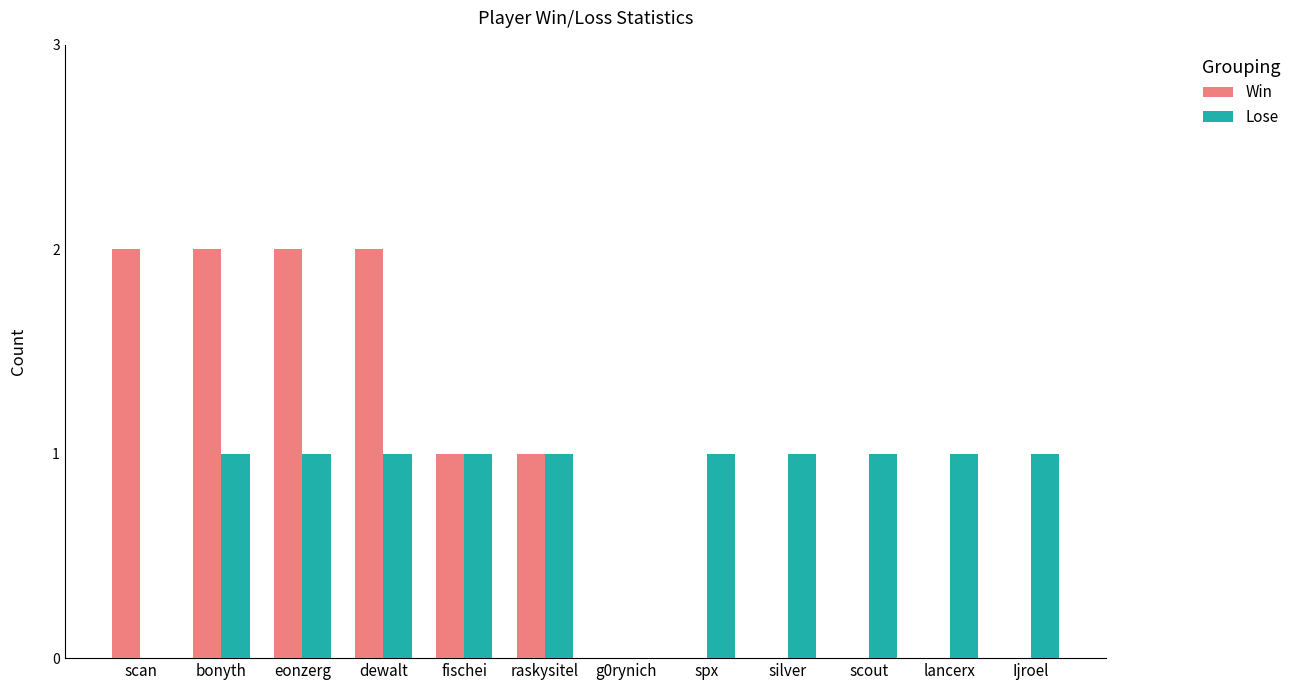

What is the highest value of the Lose series?

1